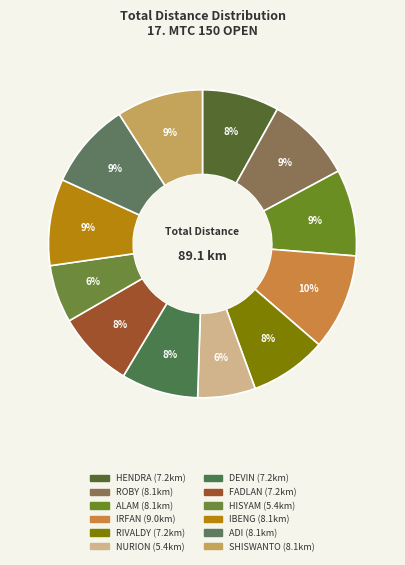

How many slices are in this pie chart?

12